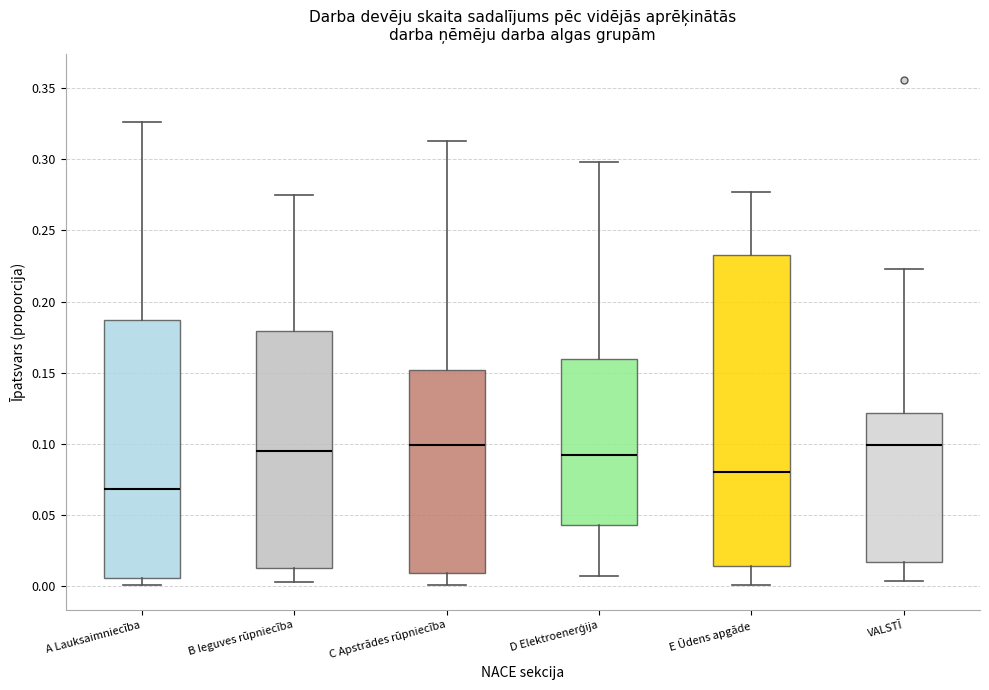

Where does the median line of the box for A Lauksaimniecība sit on the y-axis? The values are not printed on the chart, so give them approximately, as read against the axis.

0.070